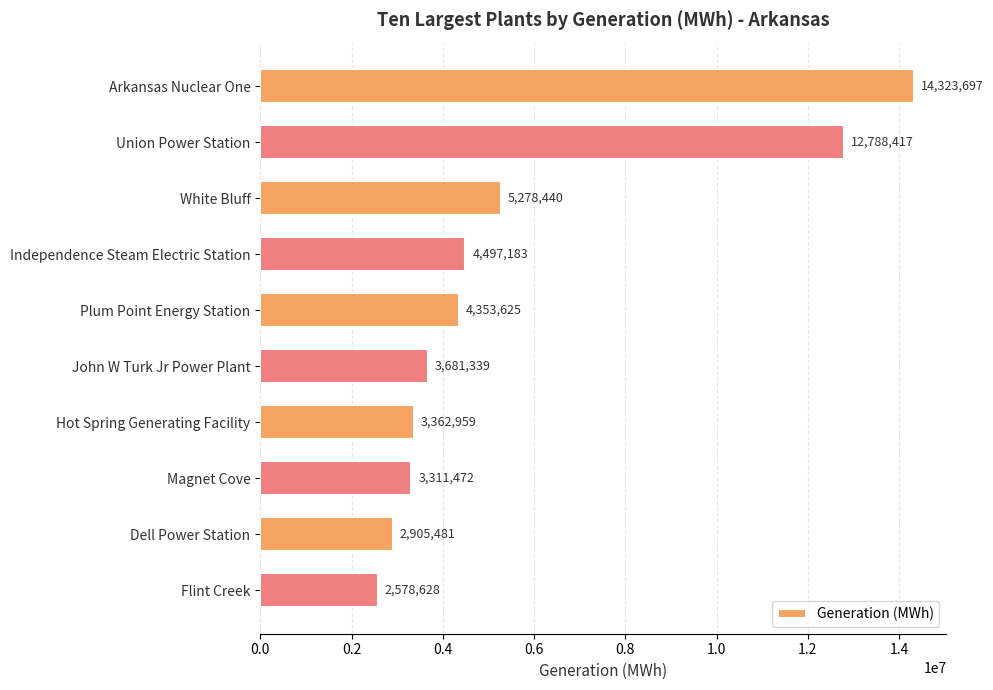

Which category has the lowest value across all series?

Flint Creek